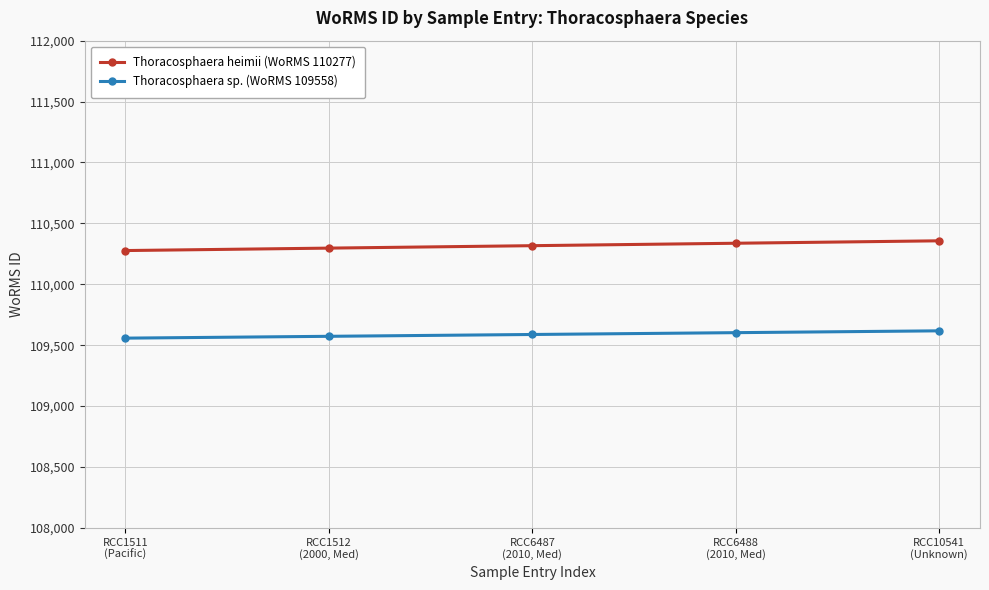

What is the difference between the maximum and second lowest values in the Thoracosphaera sp. (WoRMS 109558) series?

45